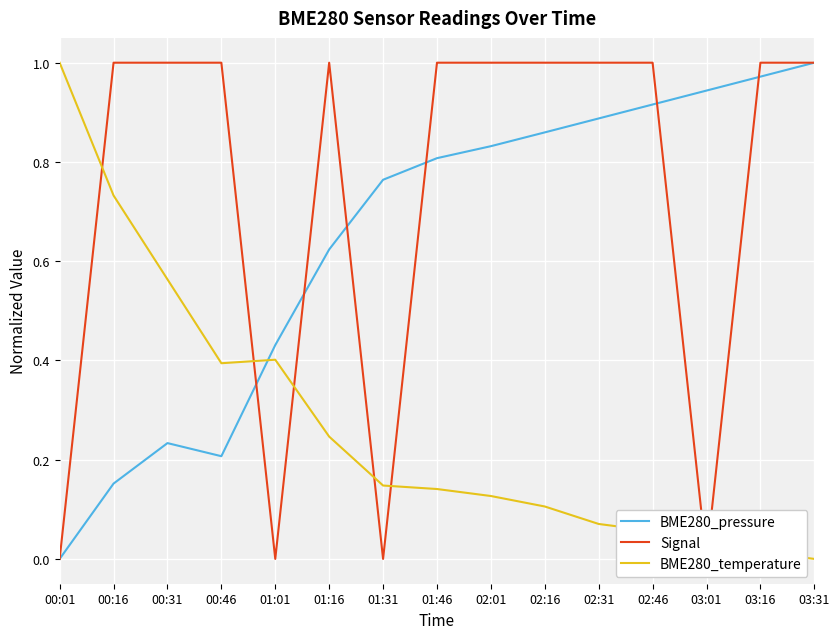

What is the average value of the BME280_pressure series?

0.6